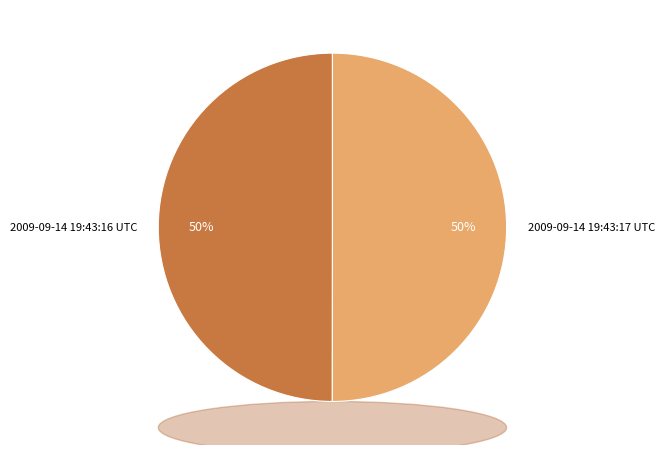

What percentage is the 2009-09-14 19:43:16 UTC slice, to the nearest percent?

50%